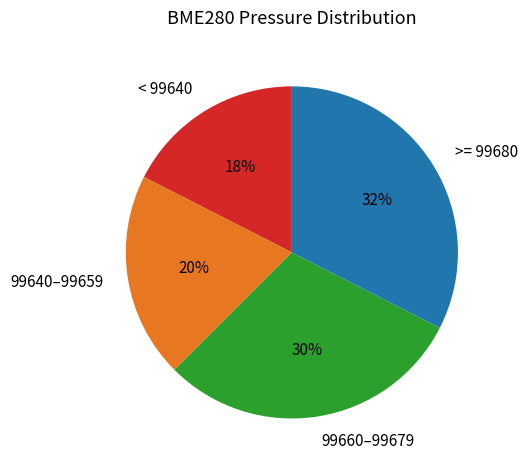

How many segments does this pie chart have?

4